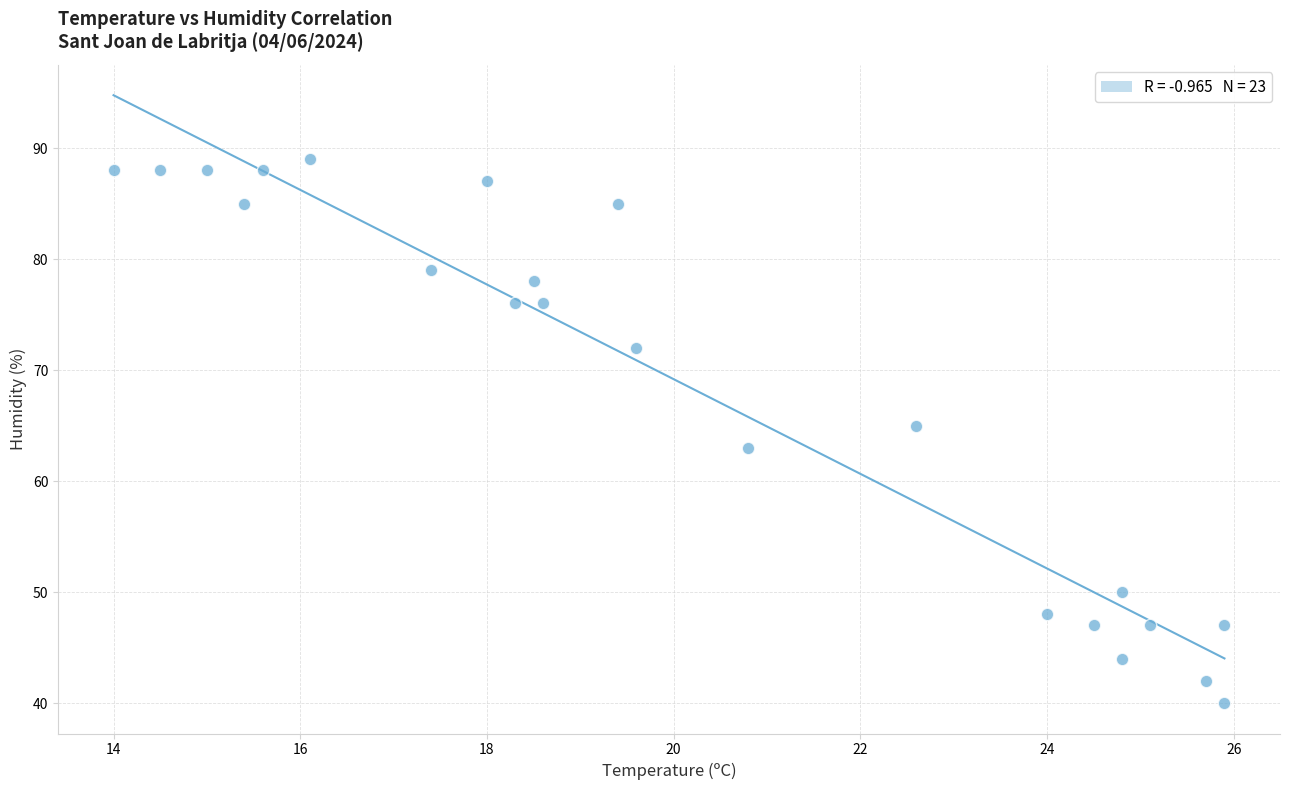

What is the range of Y values (max minus min)?

49